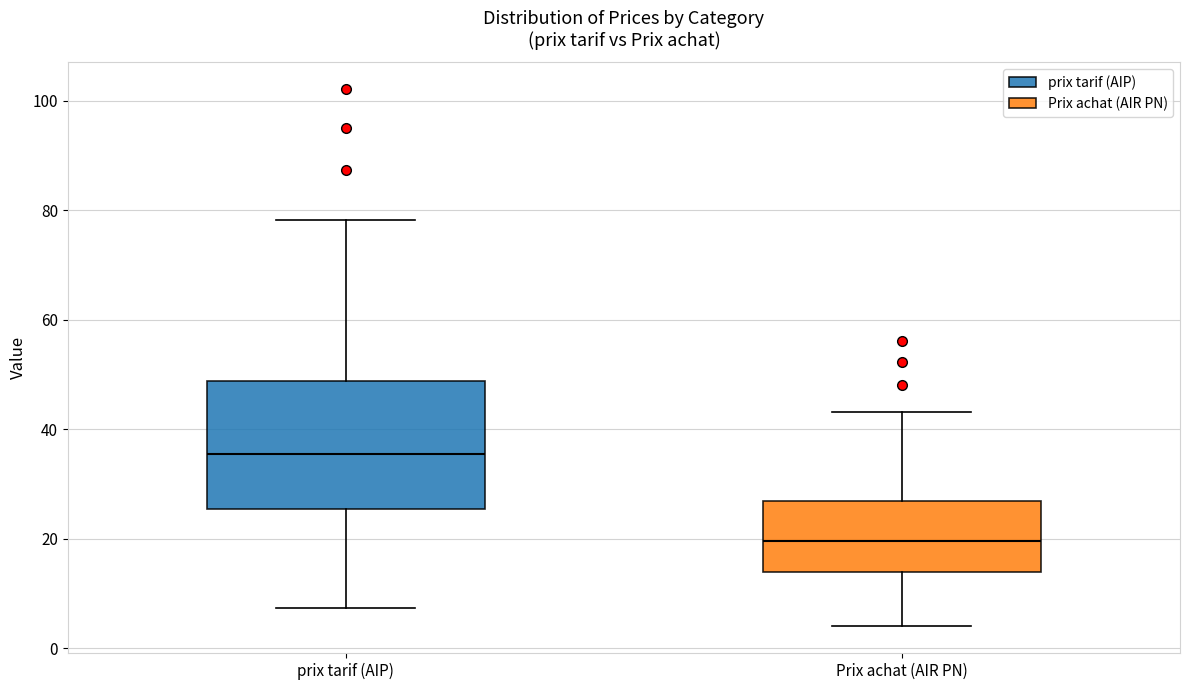

Comparing the boxes themselves (not the whiskers), which one is the tallest?

prix tarif (AIP)